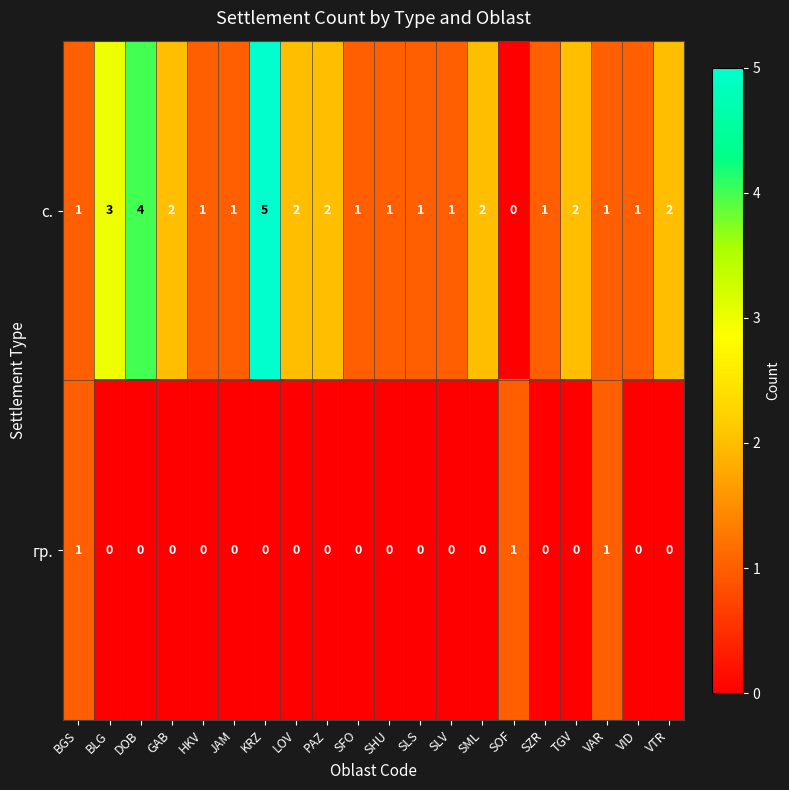

At which category does the chart reach its peak across all series?

KRZ